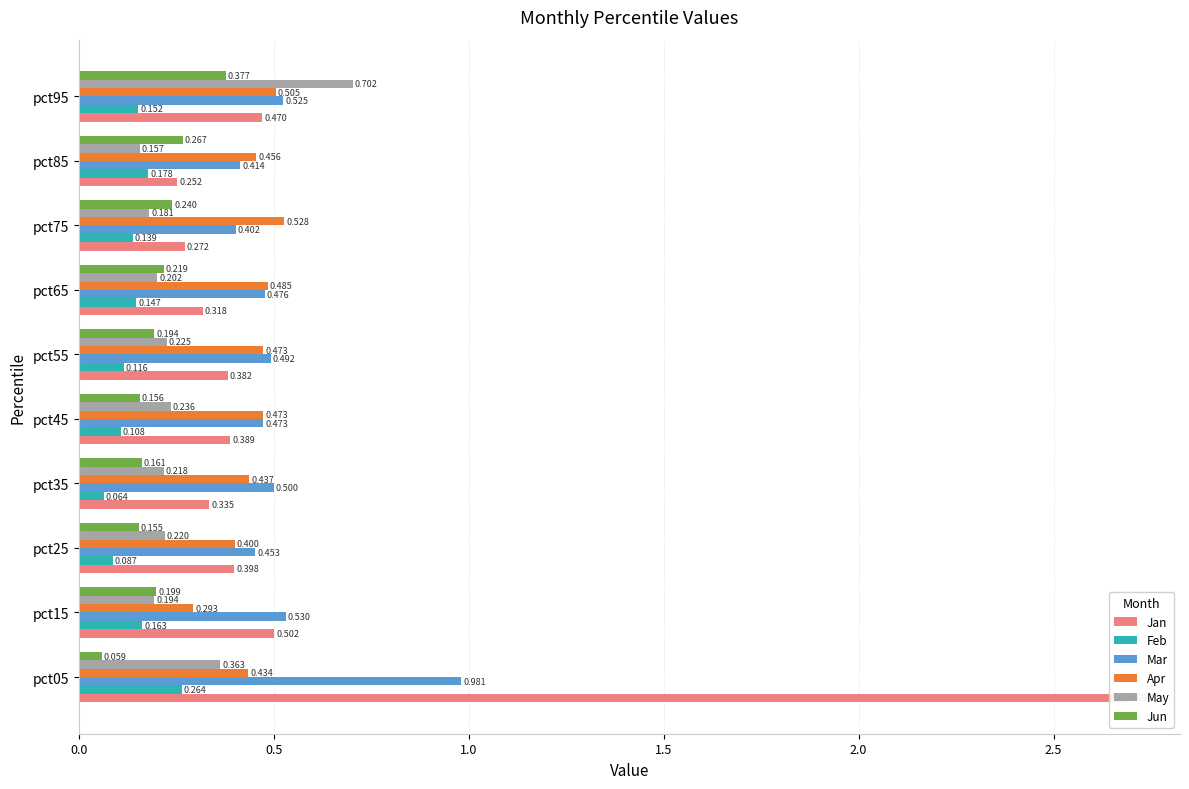

Reading left to right, what are all the values shown in this chart?

Jan: 2.7	0.5	0.4	0.3	0.4	0.4	0.3	0.3	0.3	0.5
Feb: 0.3	0.2	0.1	0.1	0.1	0.1	0.1	0.1	0.2	0.2
Mar: 1.0	0.5	0.5	0.5	0.5	0.5	0.5	0.4	0.4	0.5
Apr: 0.4	0.3	0.4	0.4	0.5	0.5	0.5	0.5	0.5	0.5
May: 0.4	0.2	0.2	0.2	0.2	0.2	0.2	0.2	0.2	0.7
Jun: 0.1	0.2	0.2	0.2	0.2	0.2	0.2	0.2	0.3	0.4